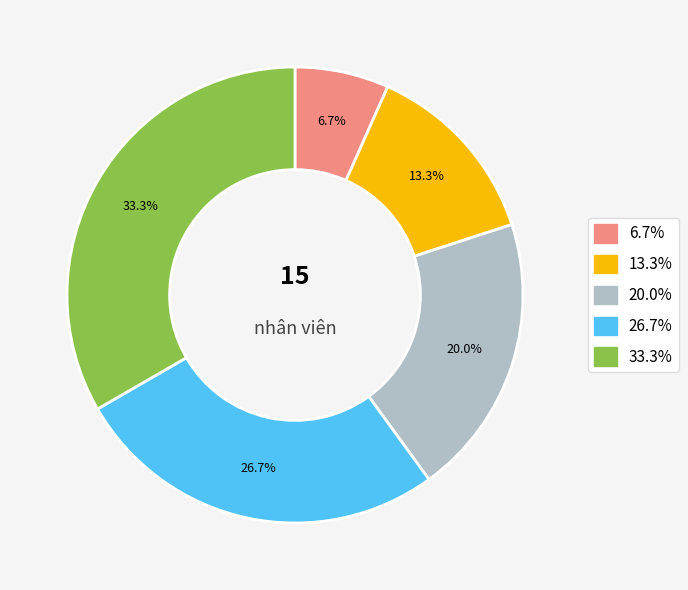

Count the number of slices in the pie.

5